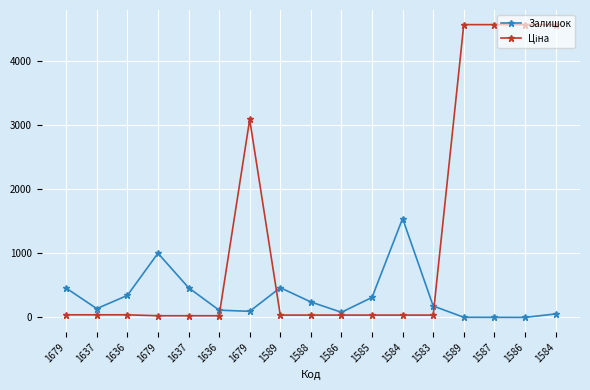

How many interior local peaks does the Залишок series have?

3